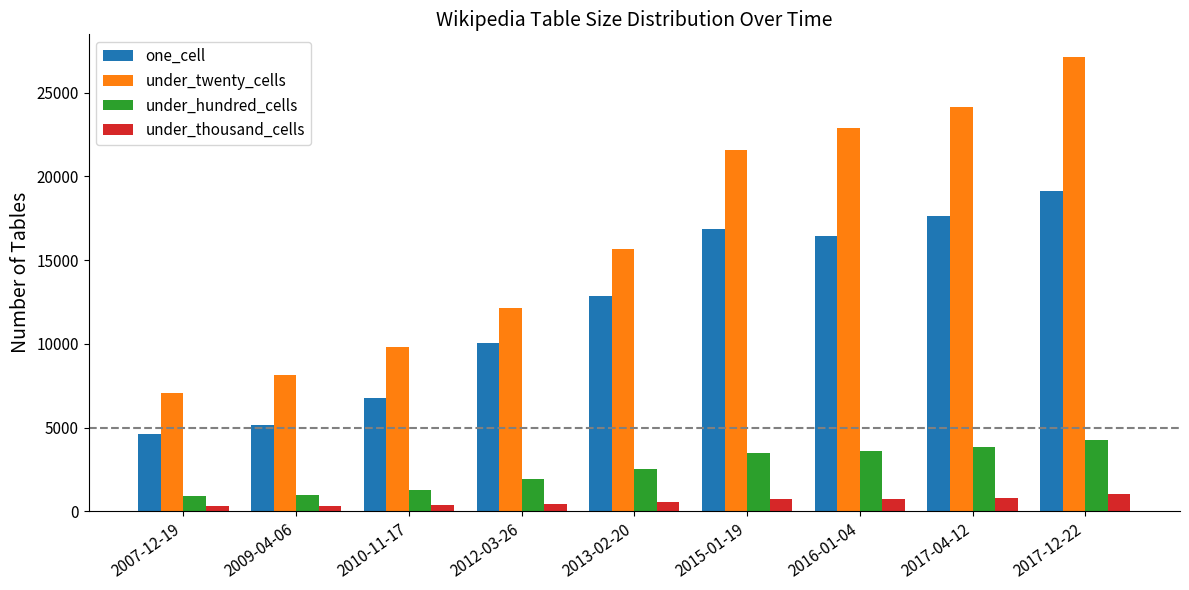

The value of one_cell at 2017-04-12 is 3998. True or false?

False